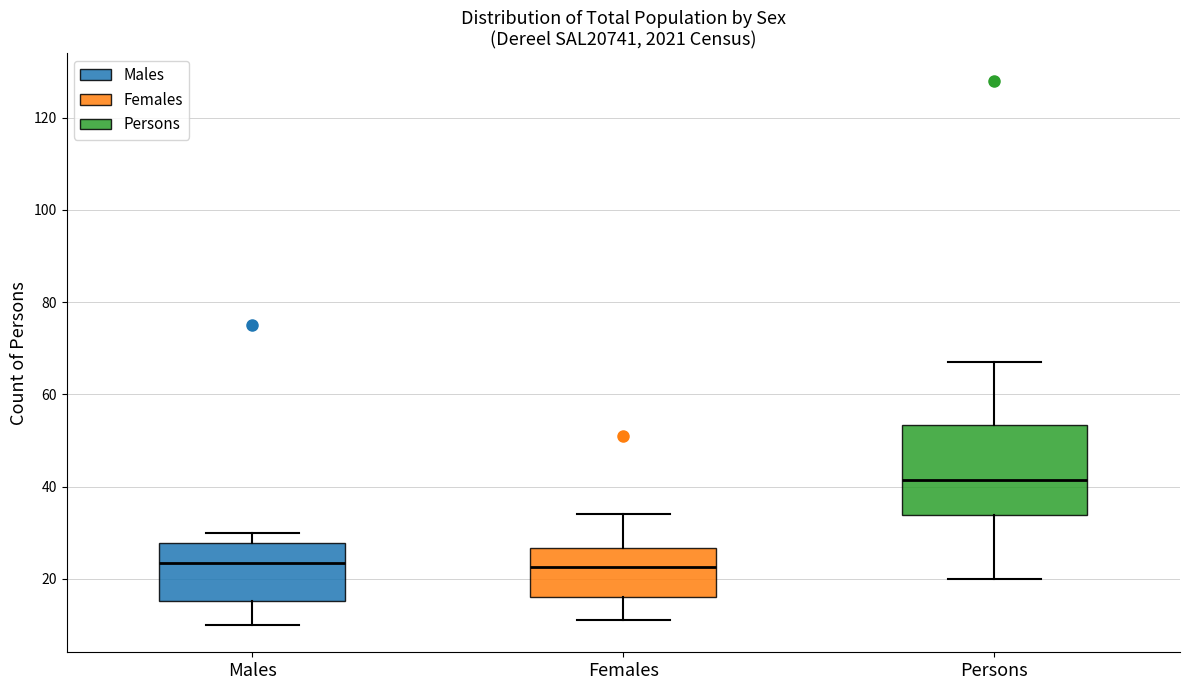

Reading left to right, read every box against the y-axis: the position of its median line, the range the box covers, and the ends of its whiskers. The values are not printed on the chart, so give them approximately, as read against the axis.

Males: median 24, box 16 to 28, whiskers 10 to 30
Females: median 22, box 16 to 26, whiskers 12 to 34
Persons: median 42, box 34 to 54, whiskers 20 to 68